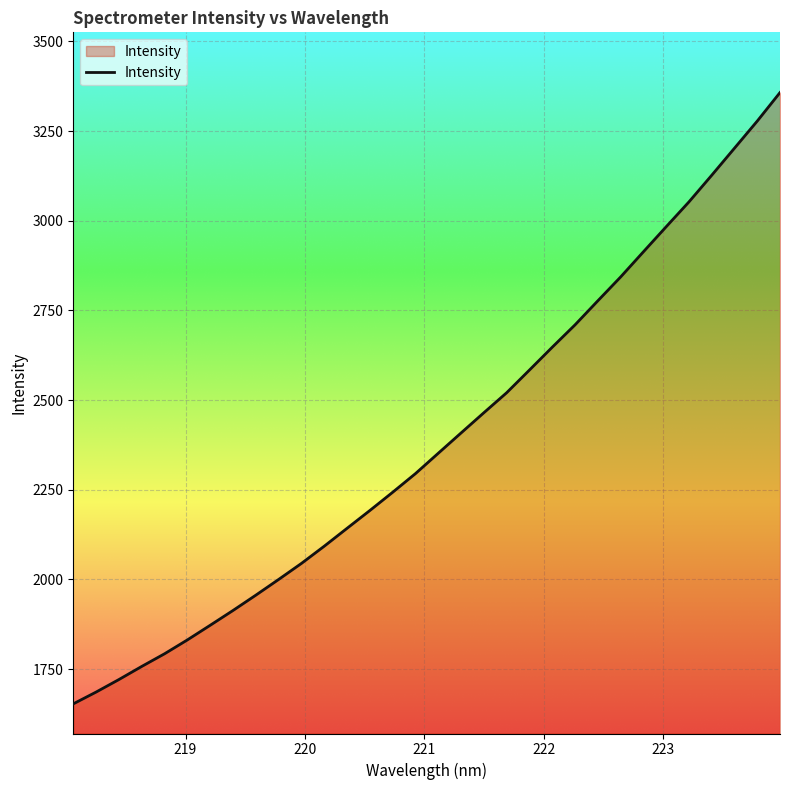

What is the difference between the maximum and minimum values?

1704.2